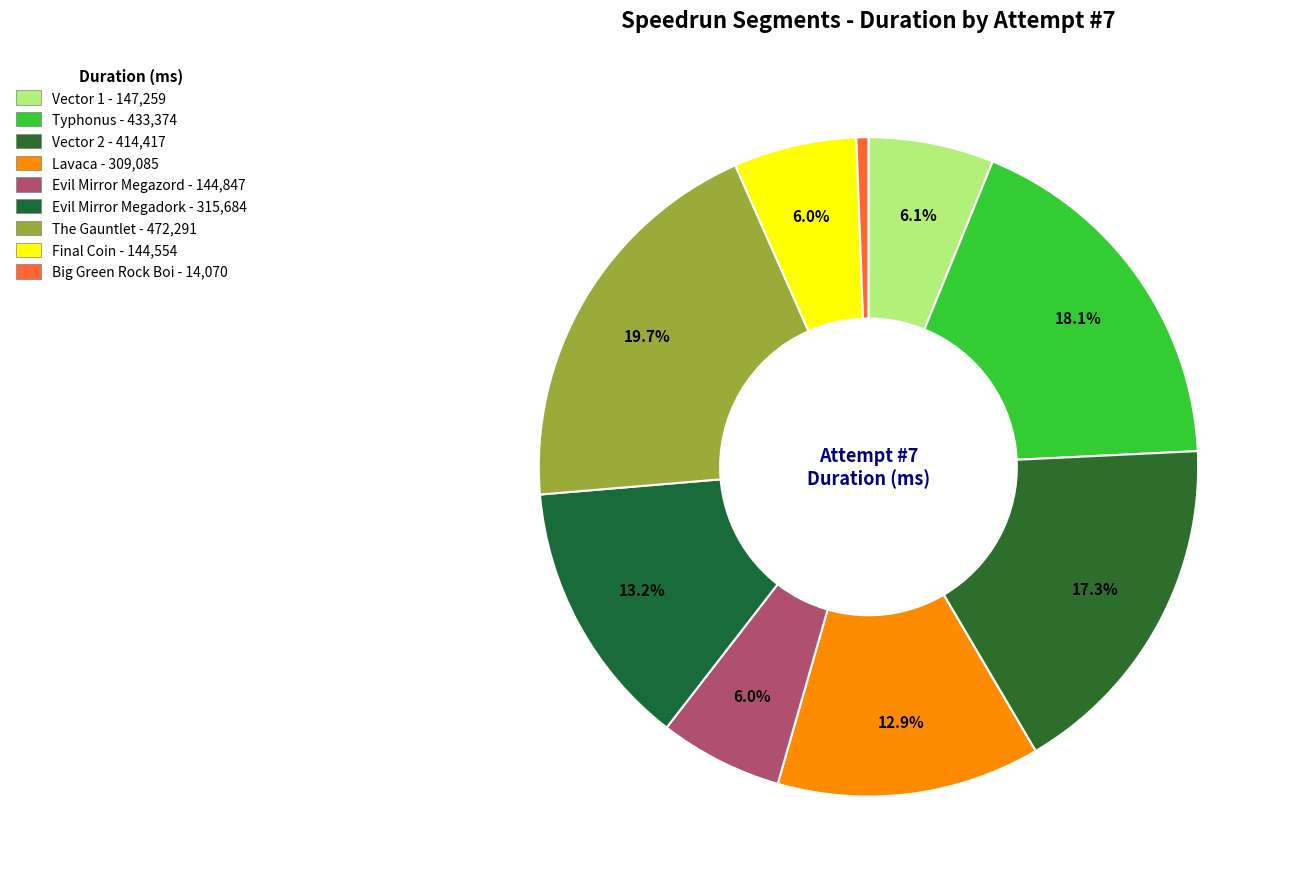

To the nearest percent, what portion does Big Green Rock Boi represent?

1%